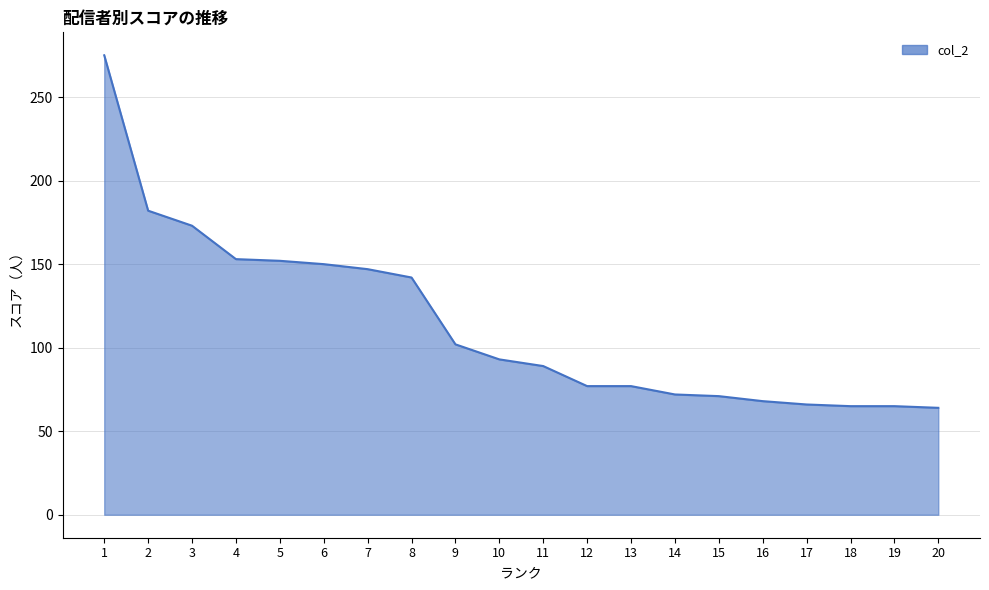

How many categories are shown in the chart?

20